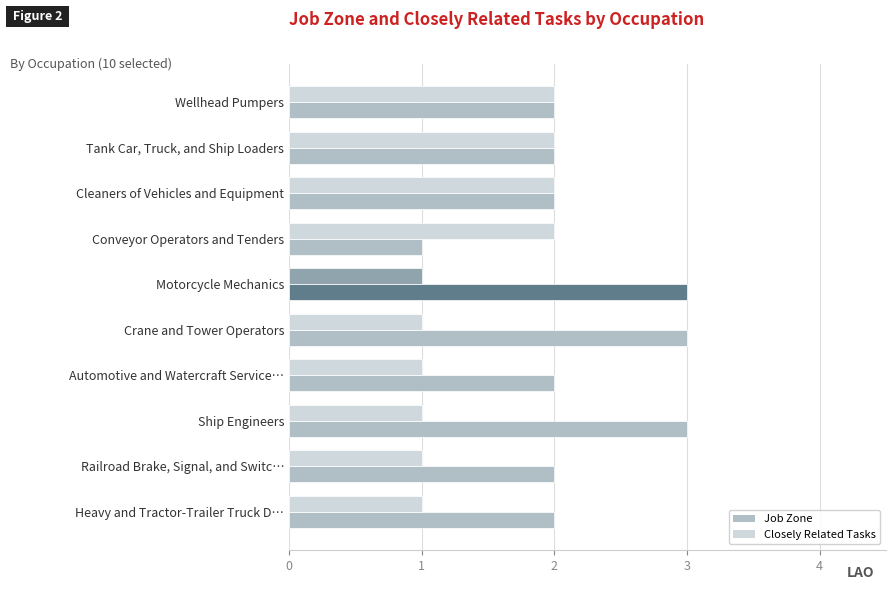

Which series has the widest spread of values?

Job Zone